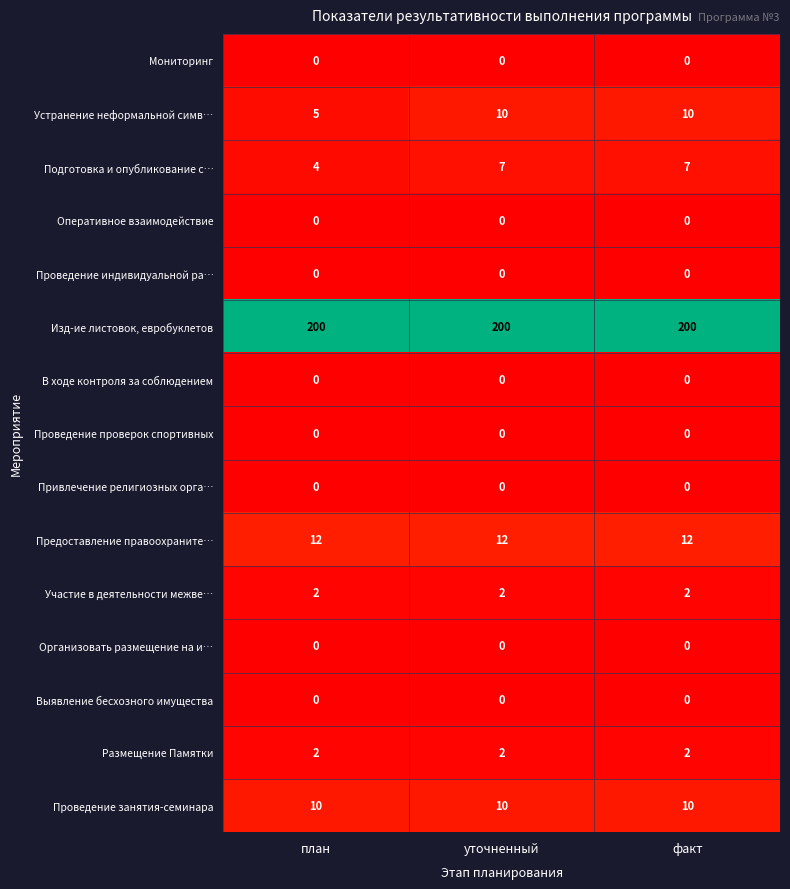

Which series has the largest range (max minus min)?

Устранение неформальной симв…